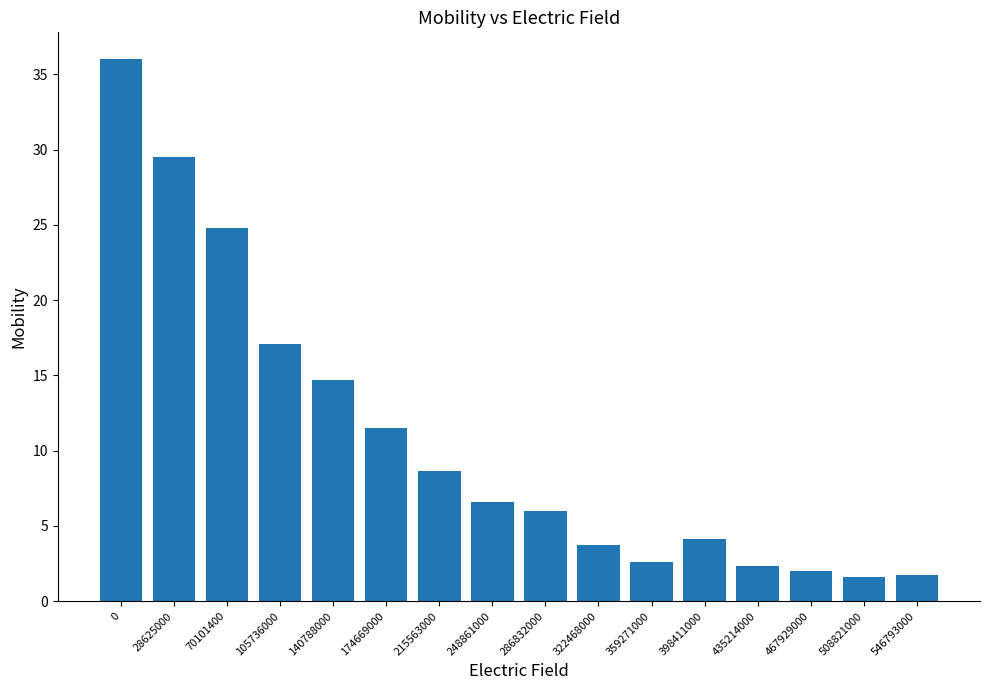

How many distinct data groups are displayed?

1